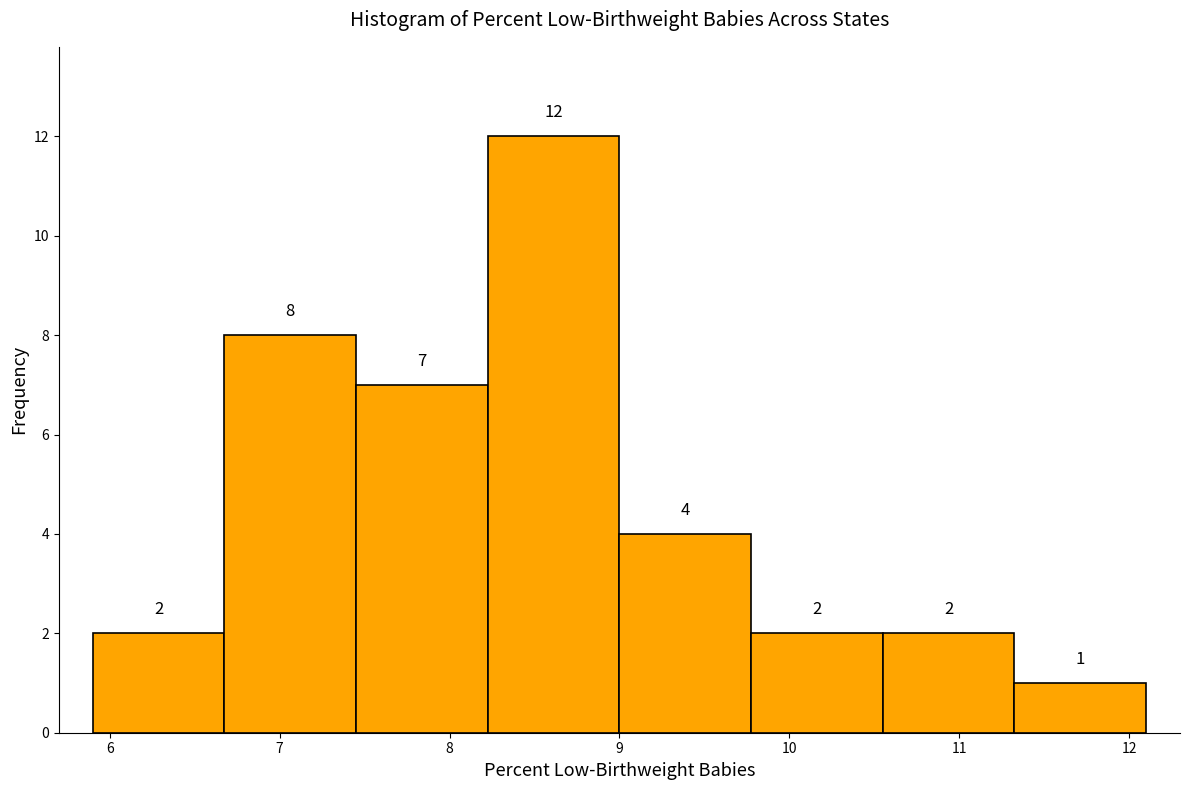

Reading left to right, transcribe this chart: for each bar, give the range it covers on the x-axis and its height. The bar edges are not printed on the chart, so give them approximately, as read against the axis.

5.9 to 6.7: 2
6.7 to 7.5: 8
7.5 to 8.2: 7
8.2 to 9.0: 12
9.0 to 9.8: 4
9.8 to 10.6: 2
10.6 to 11.3: 2
11.3 to 12.1: 1